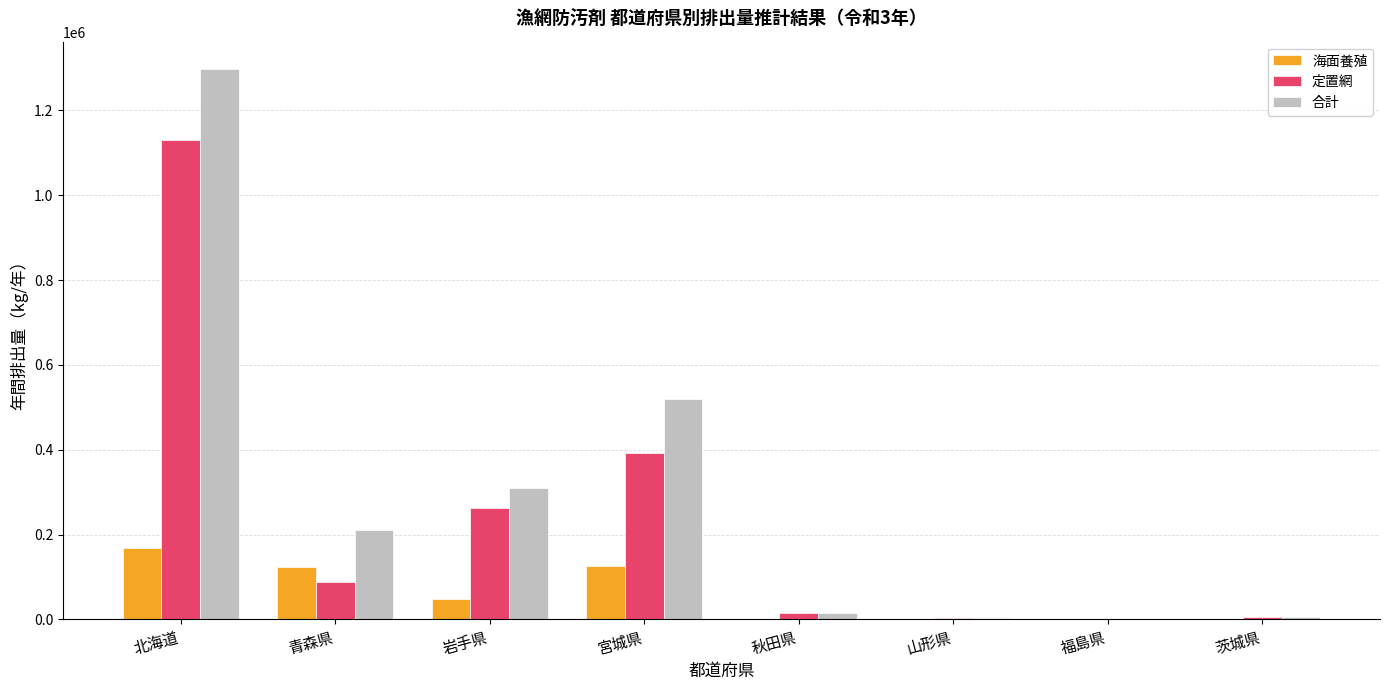

How many values in the 海面養殖 series exceed 47836?

4